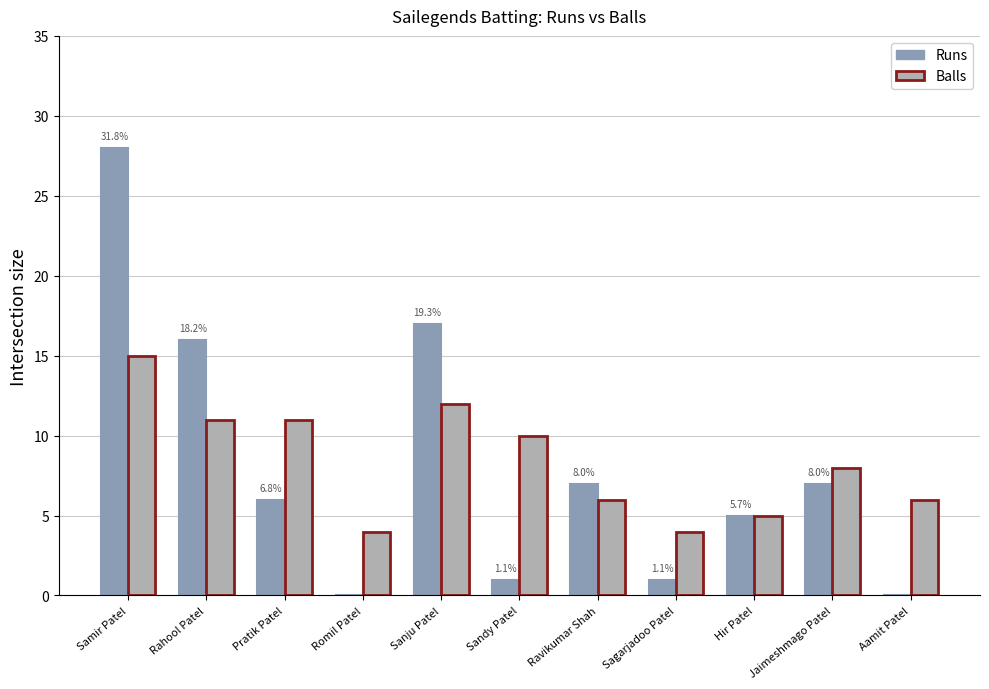

Is the value of Balls at Samir Patel greater than the value of Runs at Hir Patel?

Yes